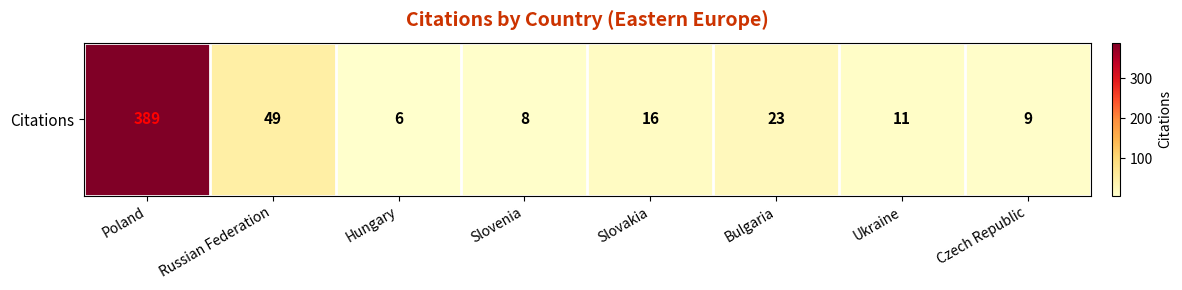

Which has a higher value, Bulgaria or Slovenia?

Bulgaria